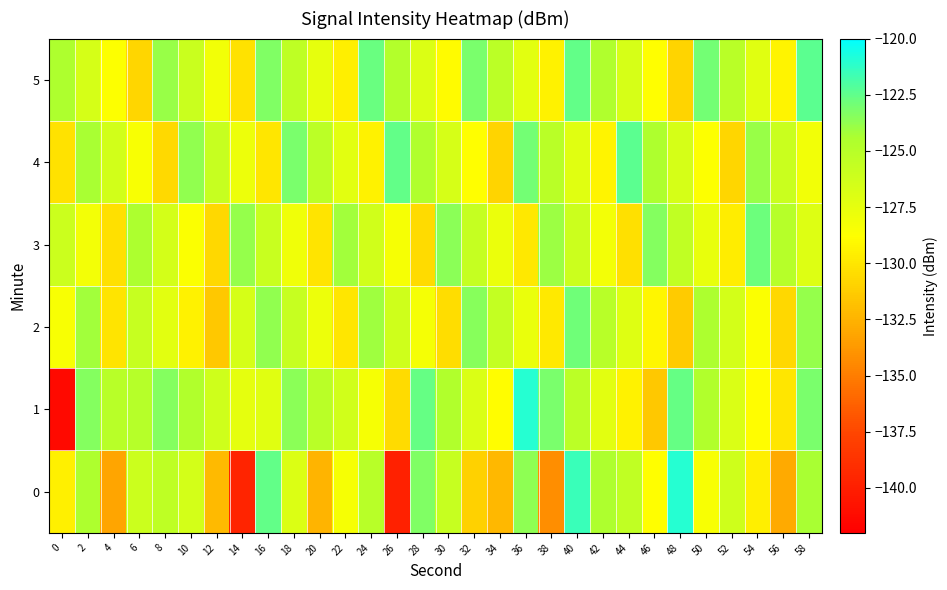

Which has a higher value, 12 or 22?

22